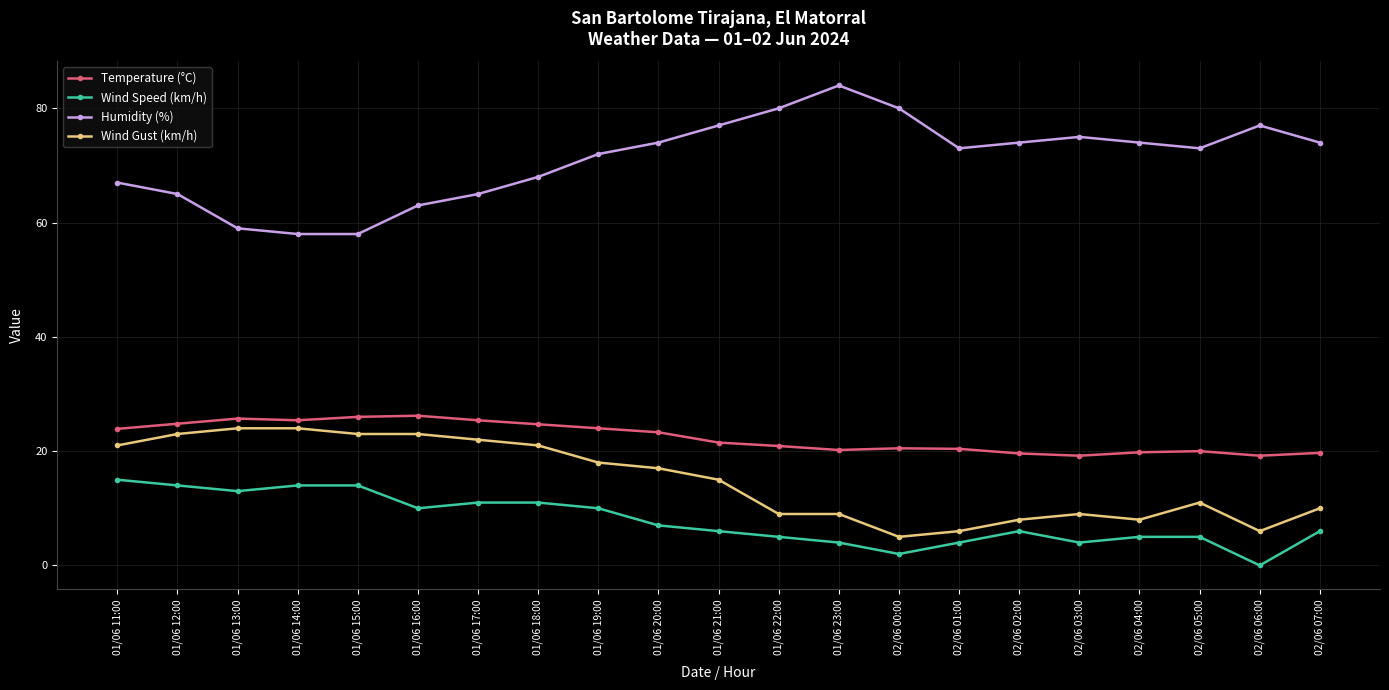

True or false: Temperature (°C) and Humidity (%) intersect in this chart.

False